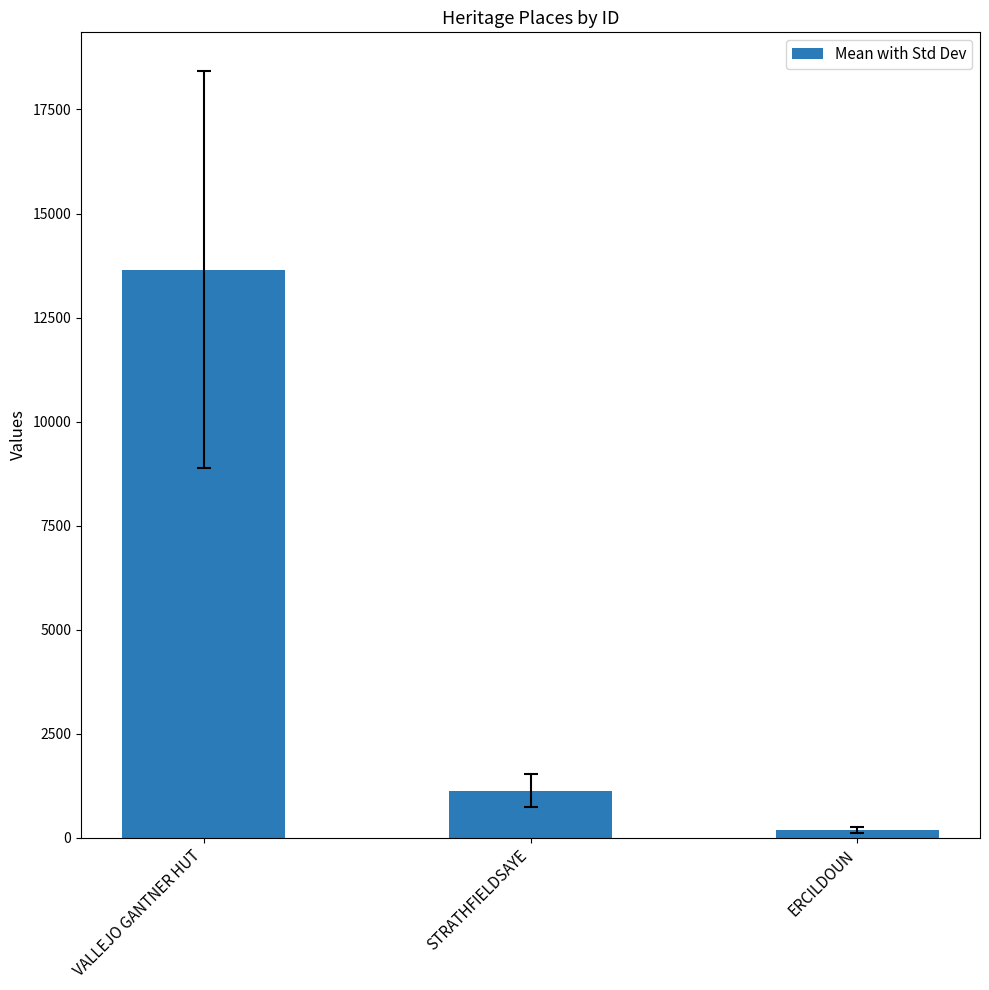

How many bars are there in total?

3